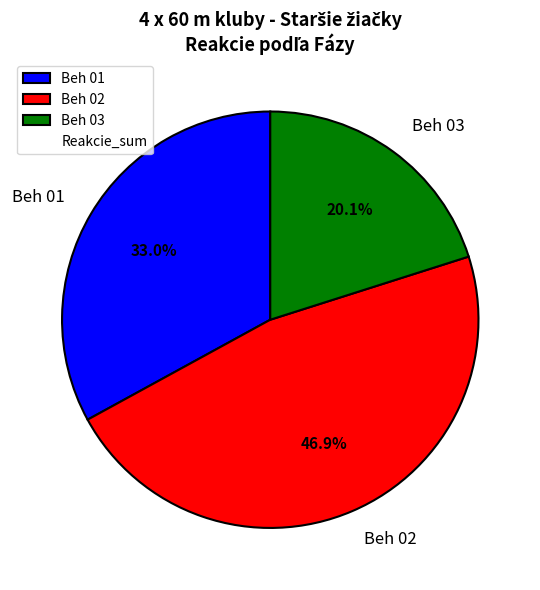

What is the smallest slice in the pie chart?

Beh 03